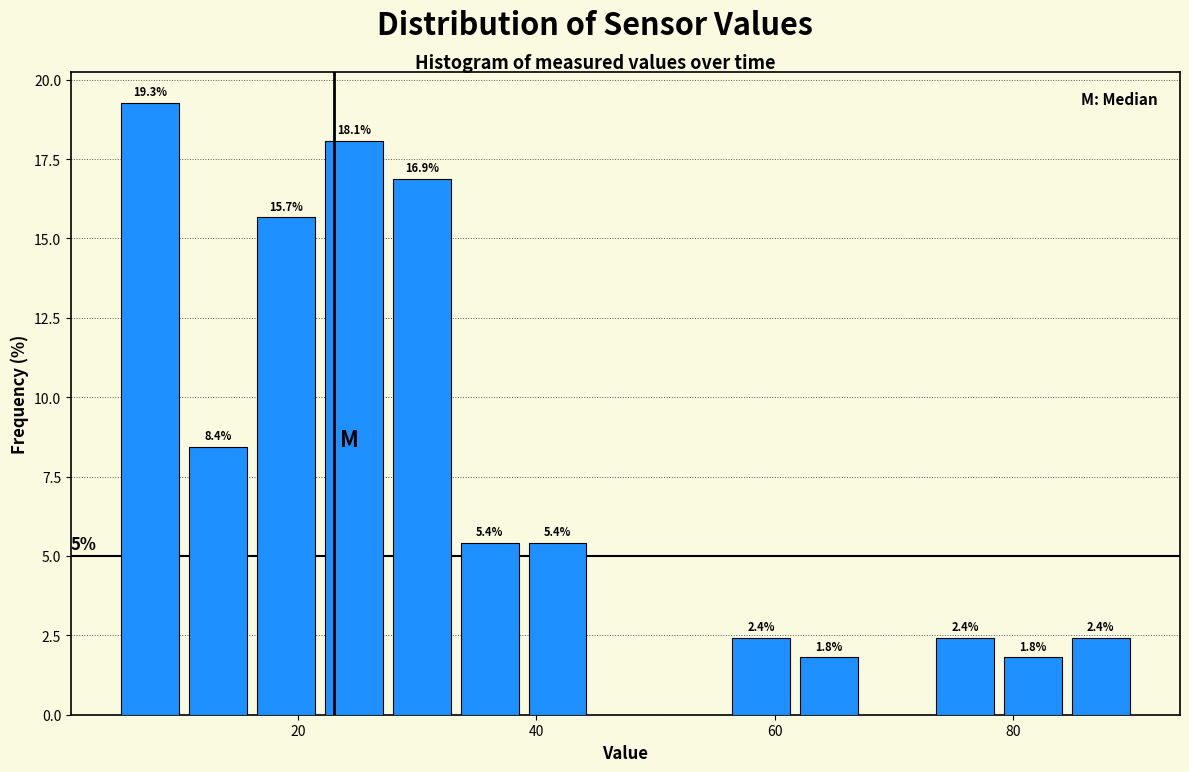

Read against the x-axis, roughly where is the centre of the tallest bar?

8